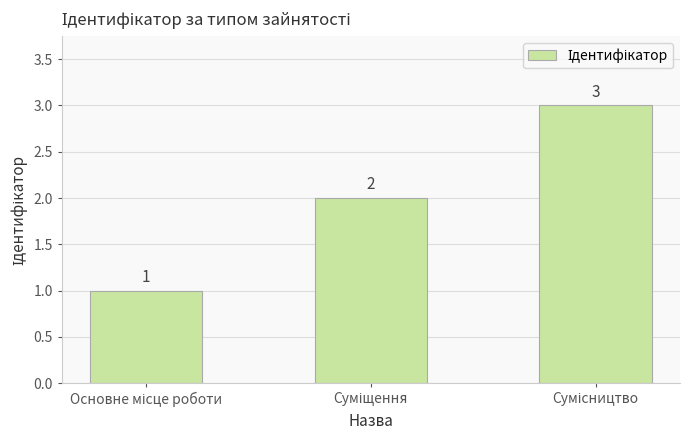

What is the average value?

2